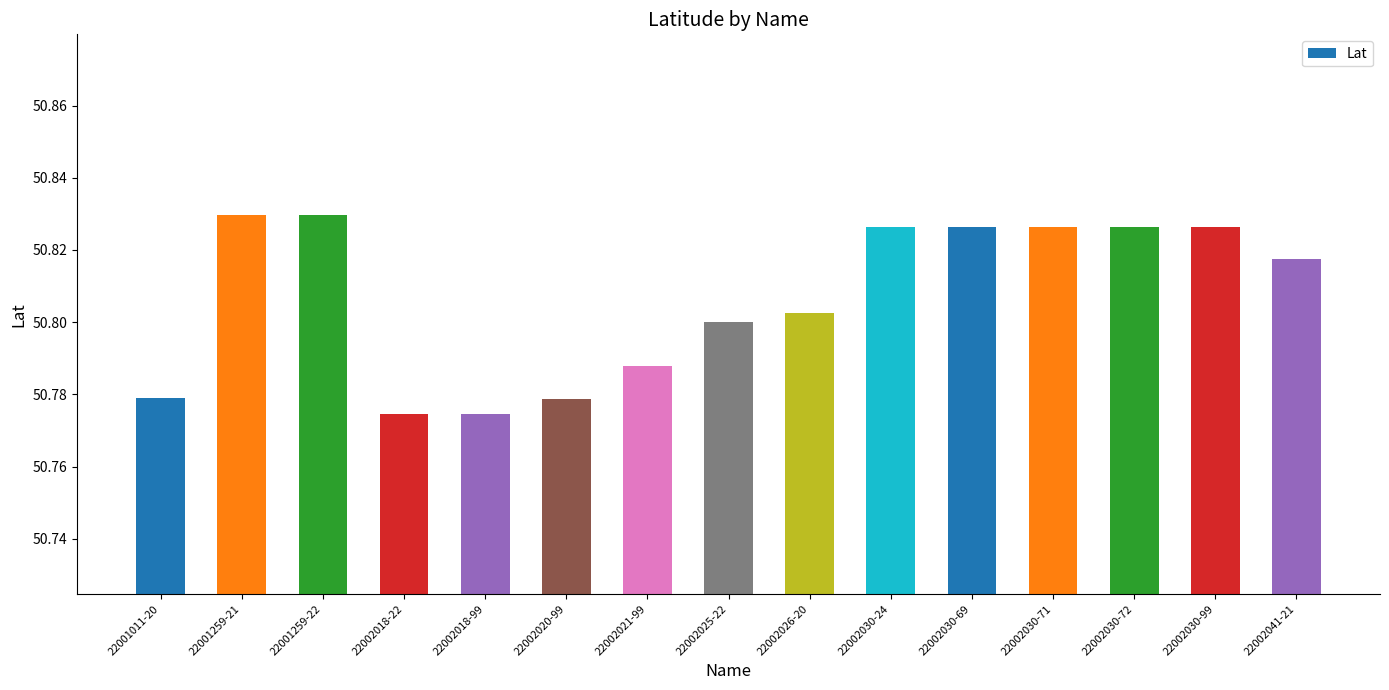

Approximately how many times larger is the value at 22001259-21 compared to 22002021-99?

1.0